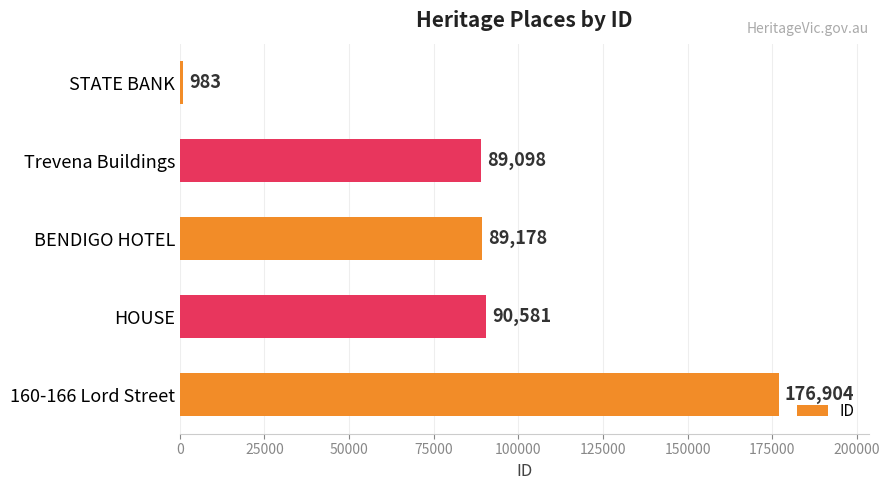

At which label is the value closest to 88943?

Trevena Buildings